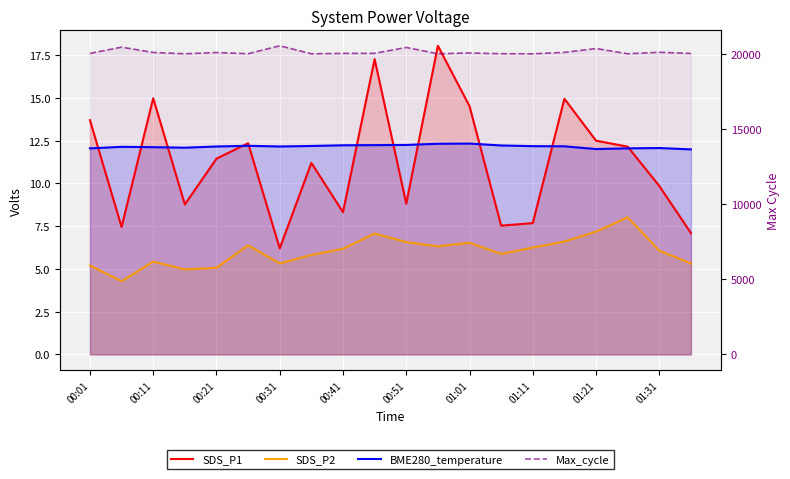

True or false: BME280_temperature has a value of 19.0 at 01:01.

False